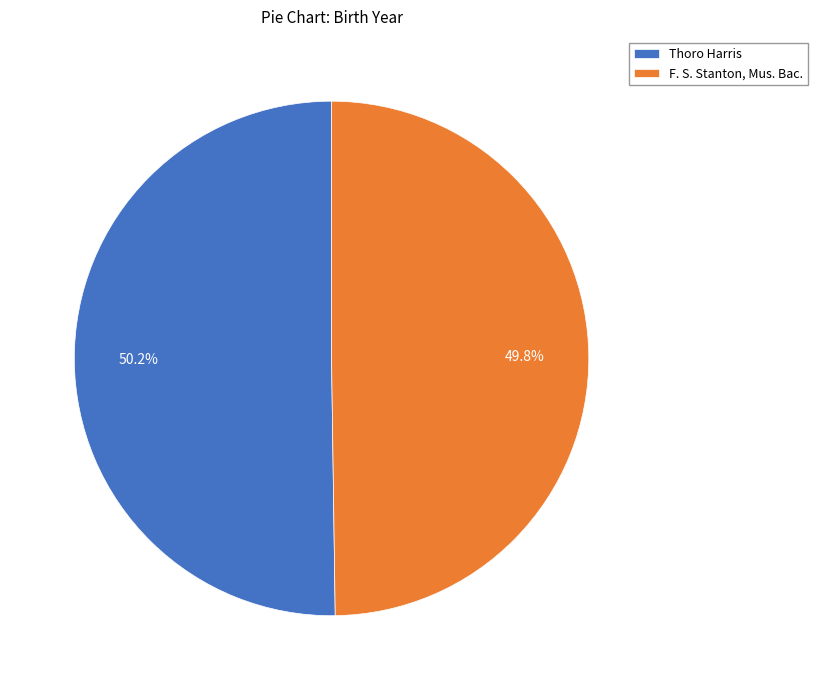

Is it true that F. S. Stanton, Mus. Bac. is 64% of the pie?

False